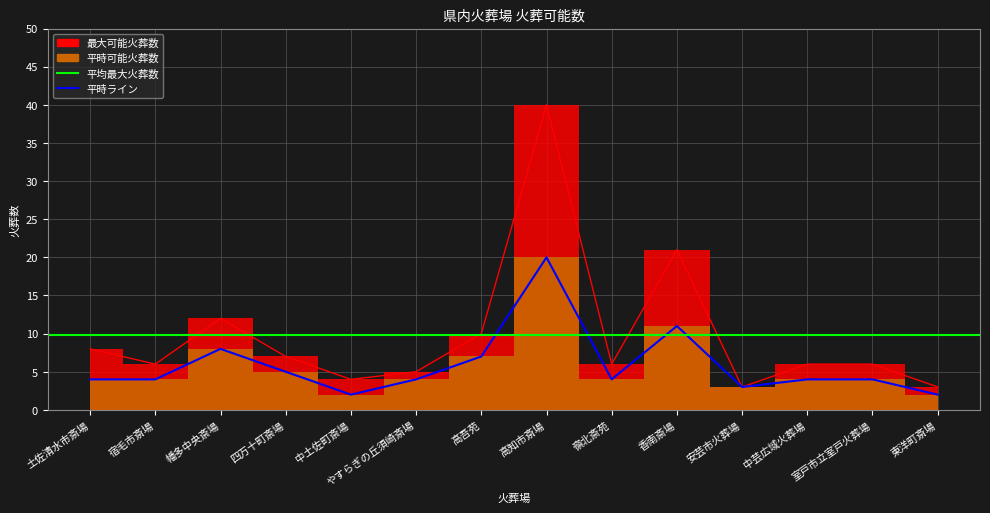

The value of 平時可能火葬数 at 宿毛市斎場 is 6. True or false?

False